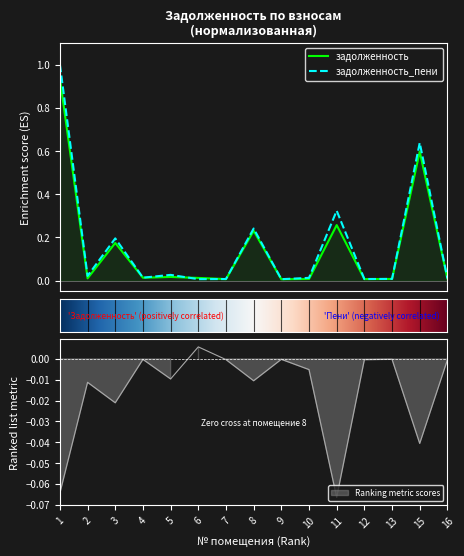

List the series in order of their peak value, lowest first.

задолженность, задолженность_пени